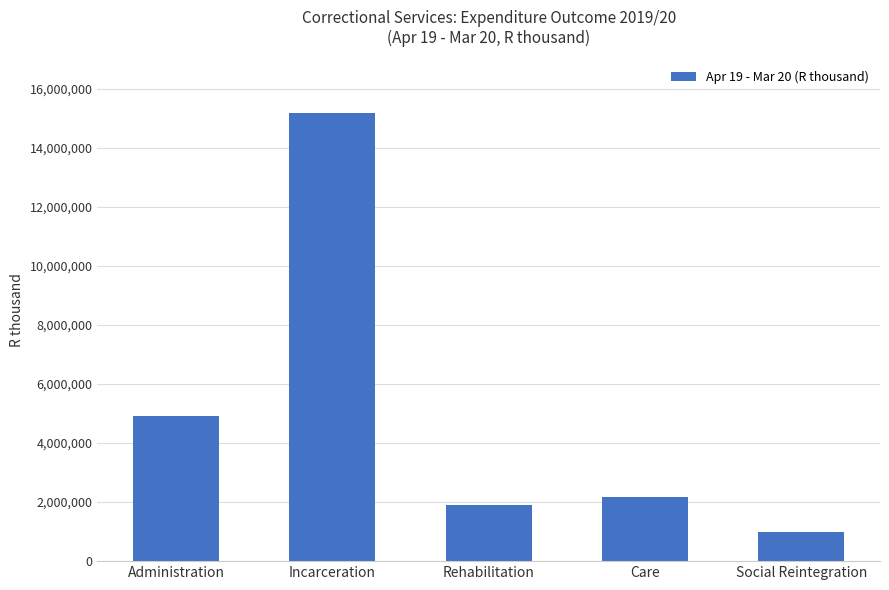

Which category has the lowest value across all series?

Social Reintegration